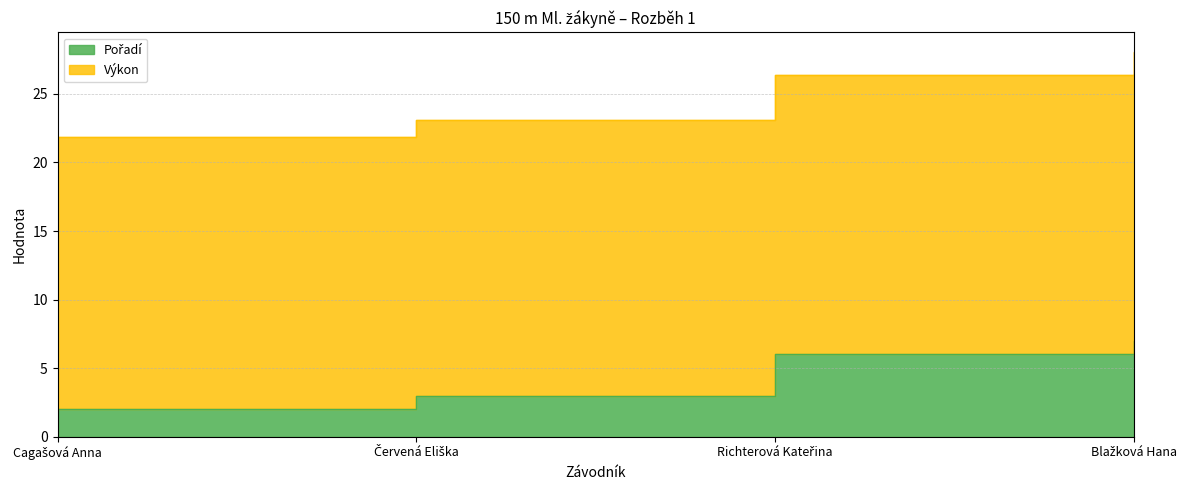

At which label does the data first exceed 6?

Blažková Hana